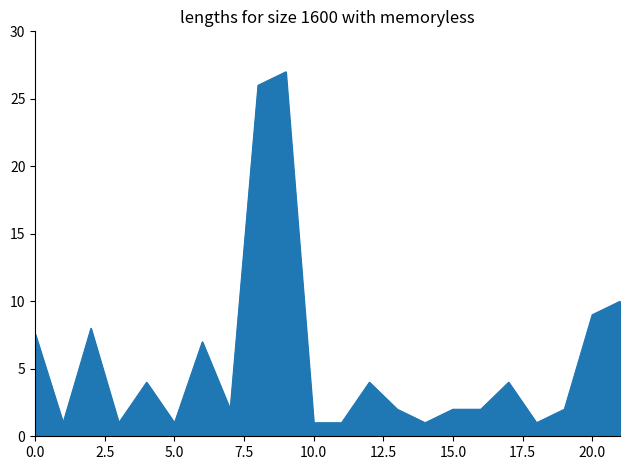

Reading left to right, extract all data points from this chart.

7.6	1.0	8.0	1.0	4.0	1.0	7.0	2.0	26.0	27.0	1.0	1.0	4.0	2.0	1.0	2.0	2.0	4.0	1.0	2.0	9.0	10.0